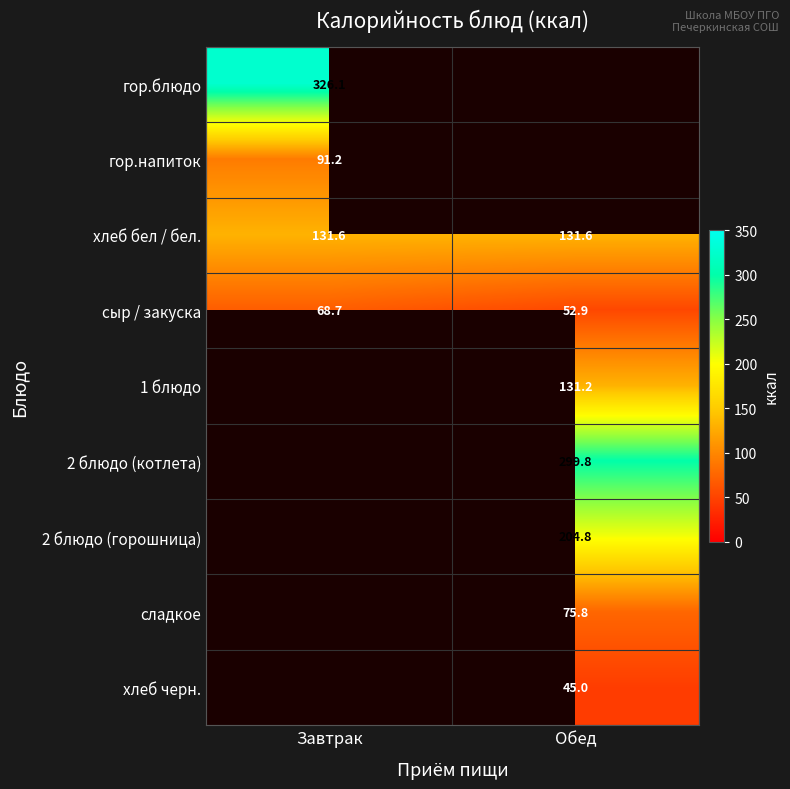

Where is сыр / закуска nearest to the value 60?

Обед